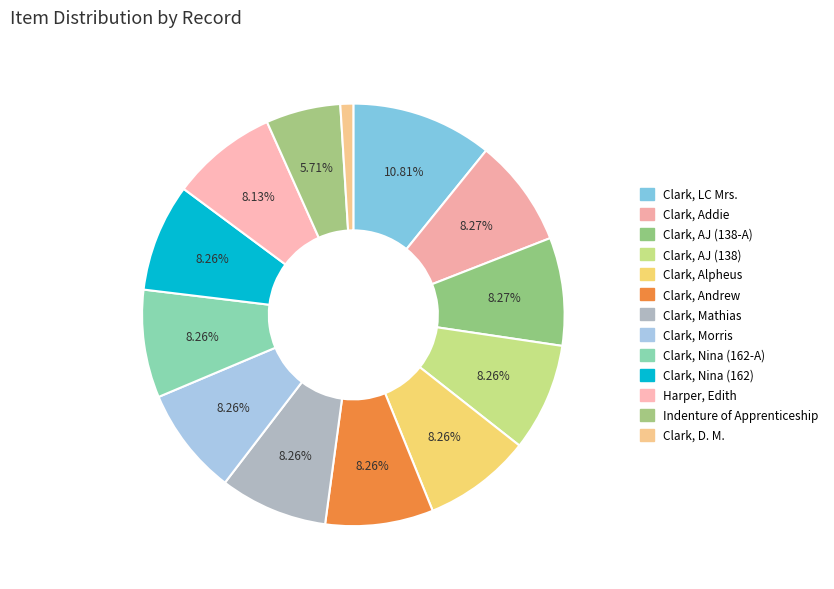

What is the change in value from Clark, Morris to Clark, Nina (162-A)?

-1